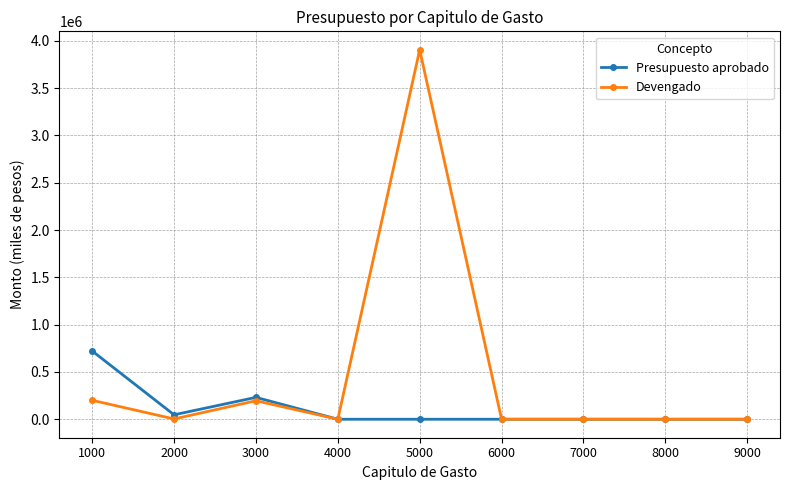

What is the average value of the Presupuesto aprobado series?

111111.1